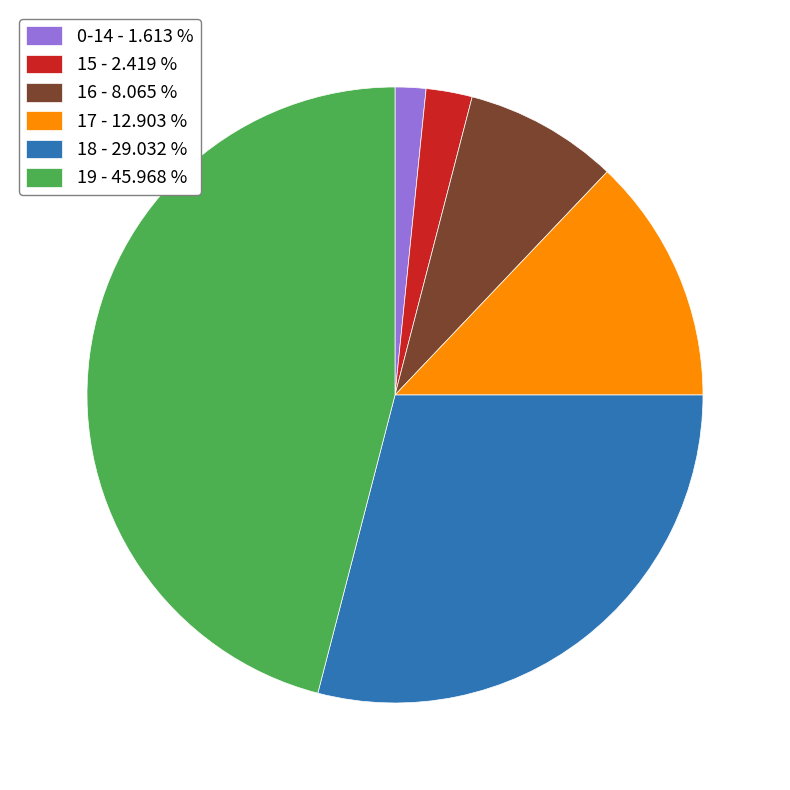

Combined, do 17 and 19 account for over 50%?

Yes